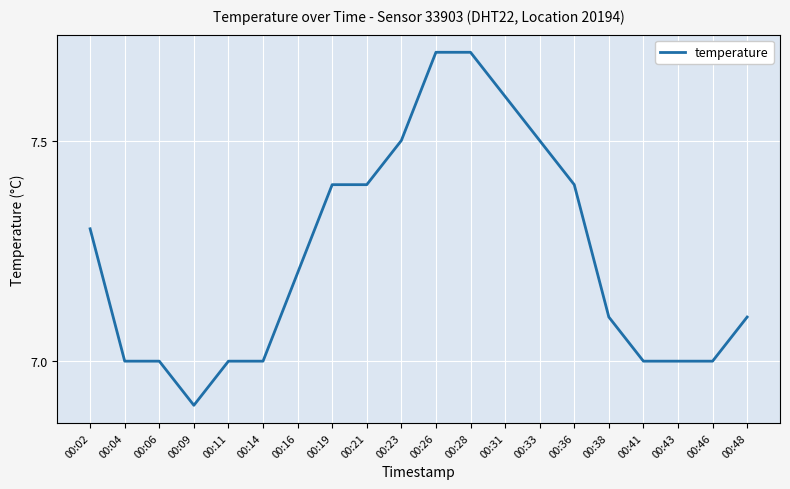

Is it true that the value at 00:16 is 5.0?

False